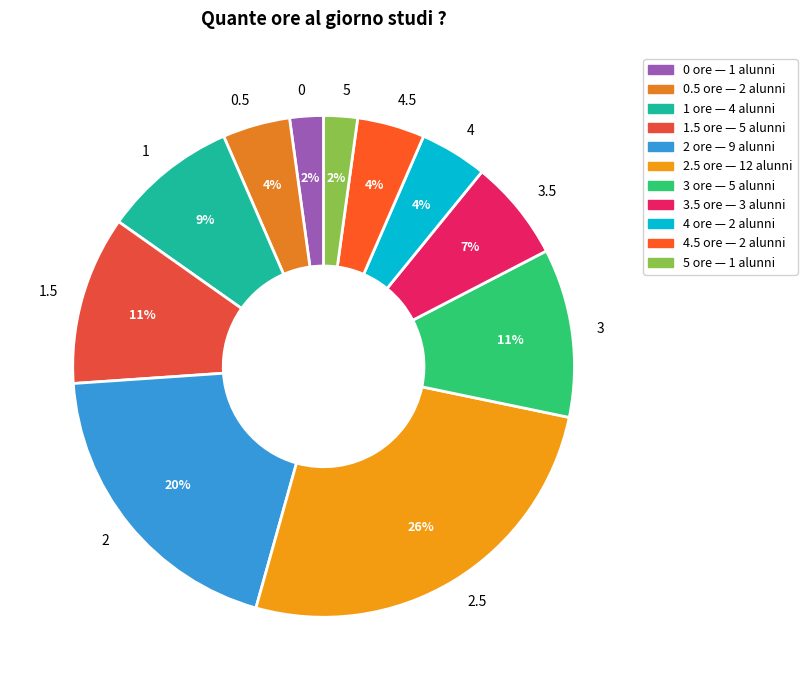

True or false: 2 accounts for 20% of the total.

True